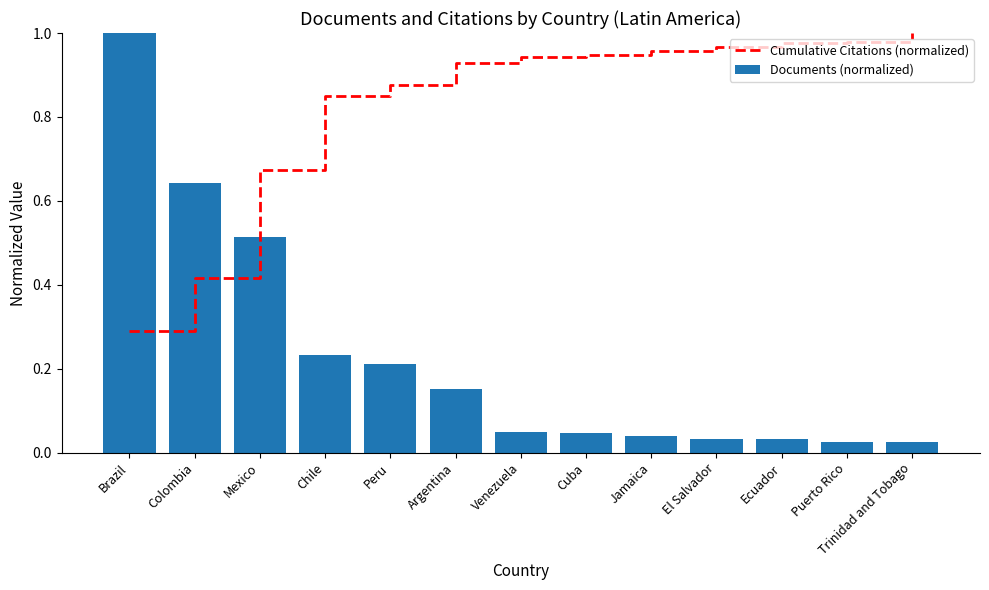

What is the label of the 10th bar from the right?

Chile